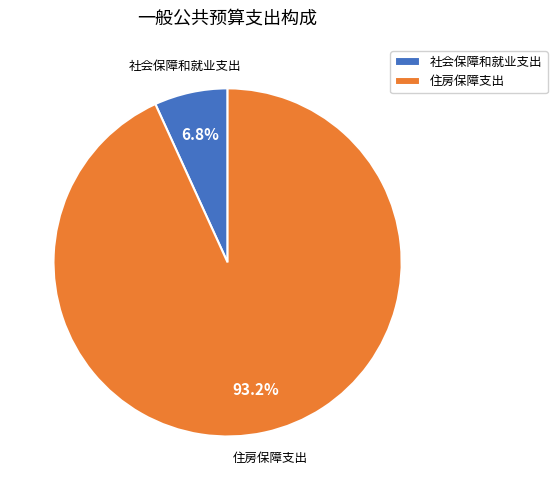

What percentage is the 社会保障和就业支出 slice, to the nearest percent?

7%